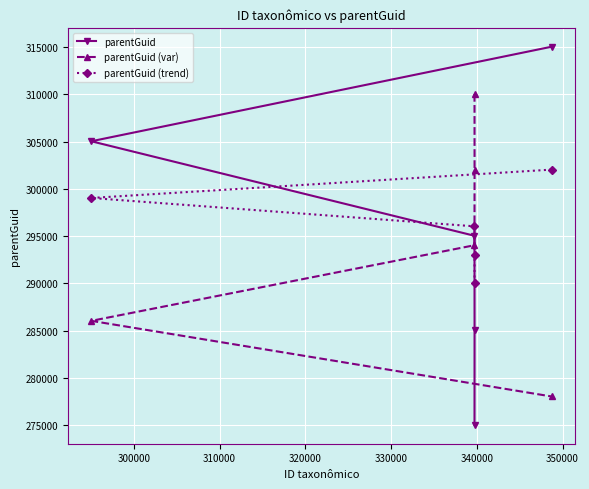

True or false: parentGuid and parentGuid (trend) cross at least once.

True